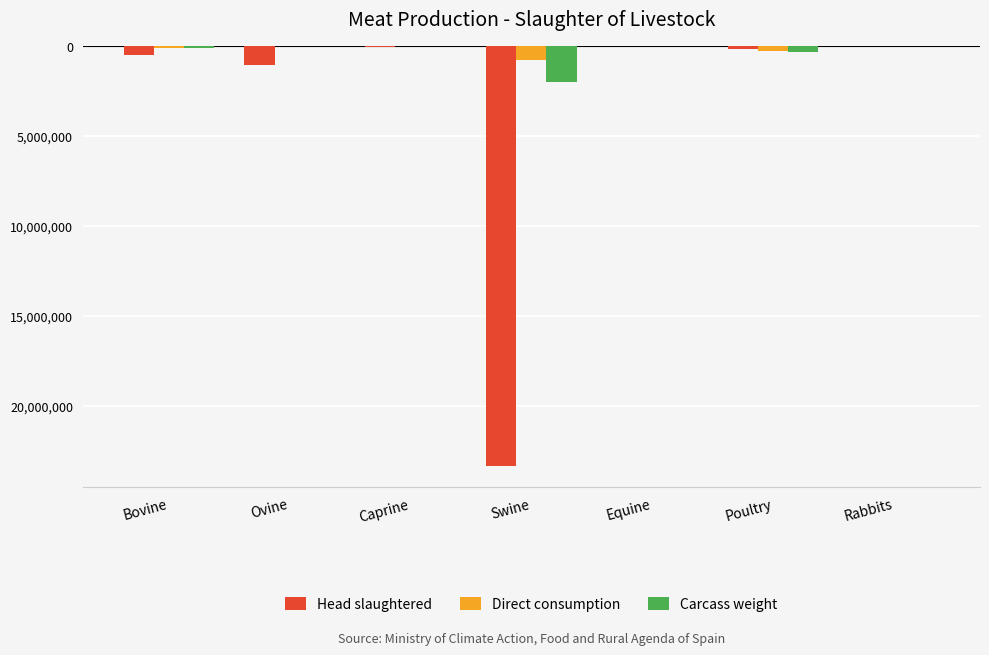

What are all the series names shown in the legend?

Head slaughtered, Direct consumption, Carcass weight